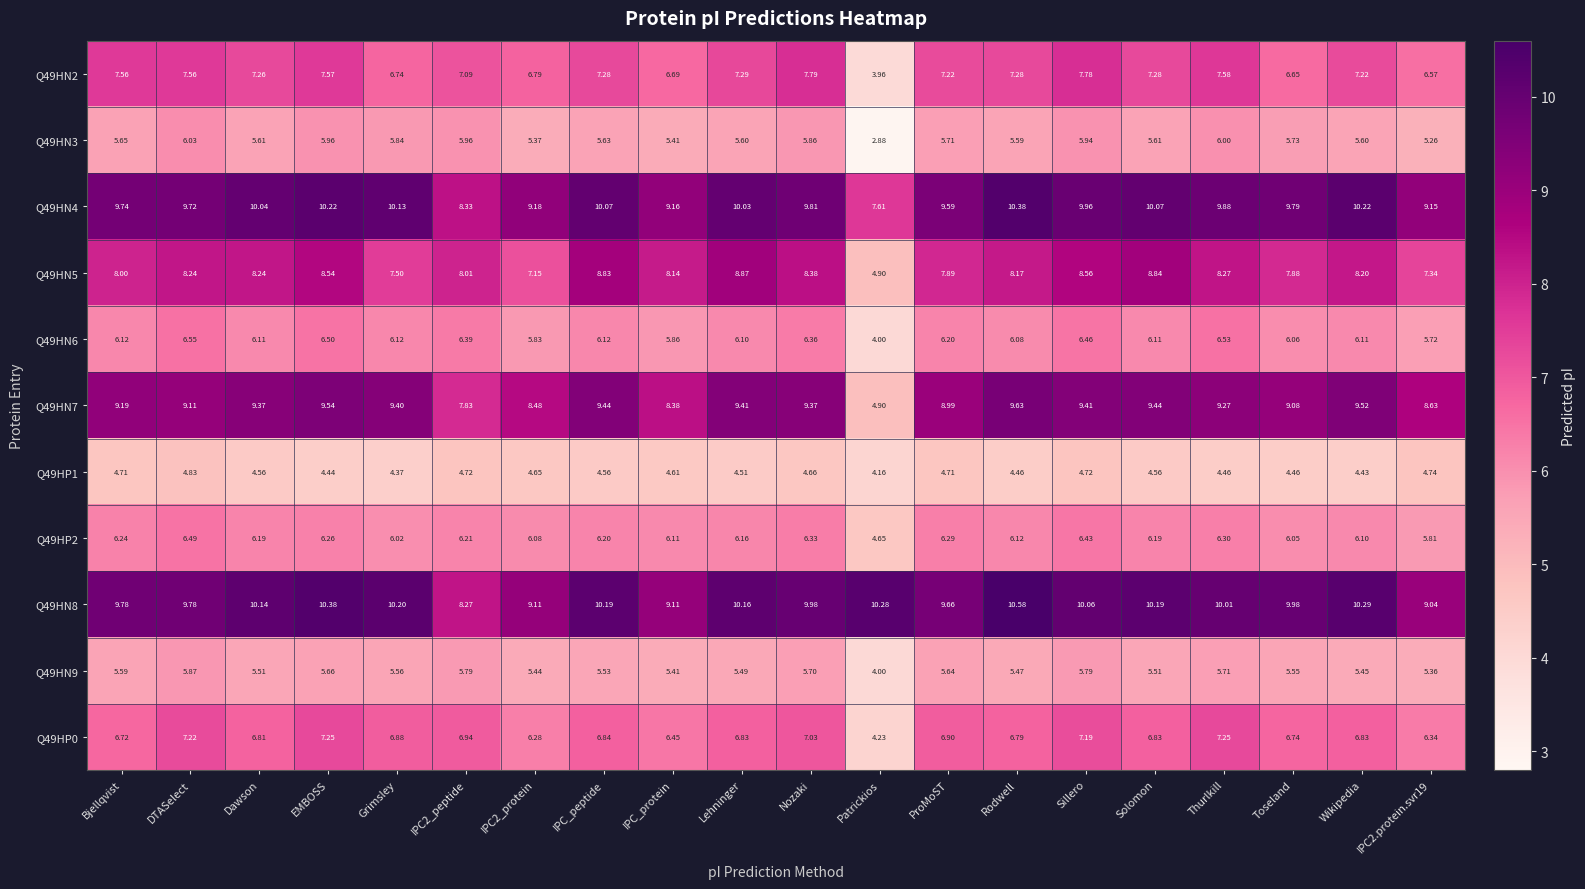

At which category is the sum across all series the highest?

EMBOSS